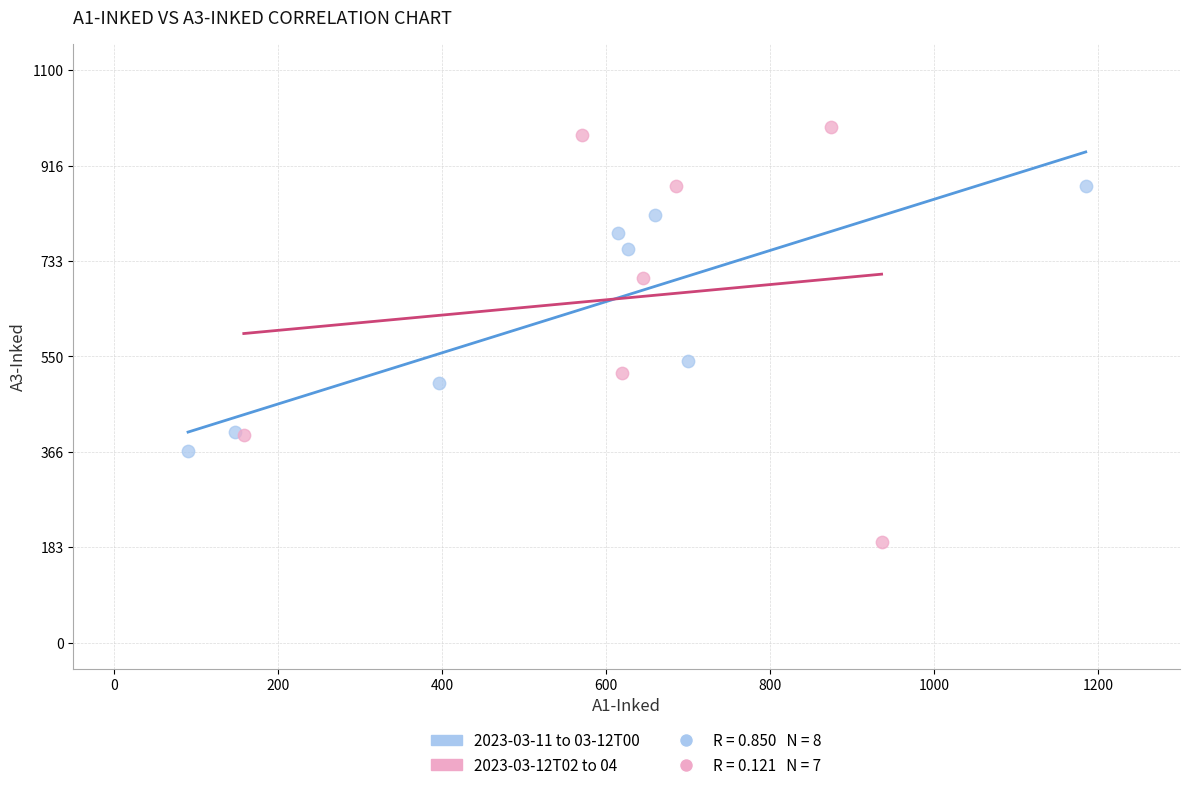

Which series has the widest spread of Y values?

2023-03-12T02 to 04